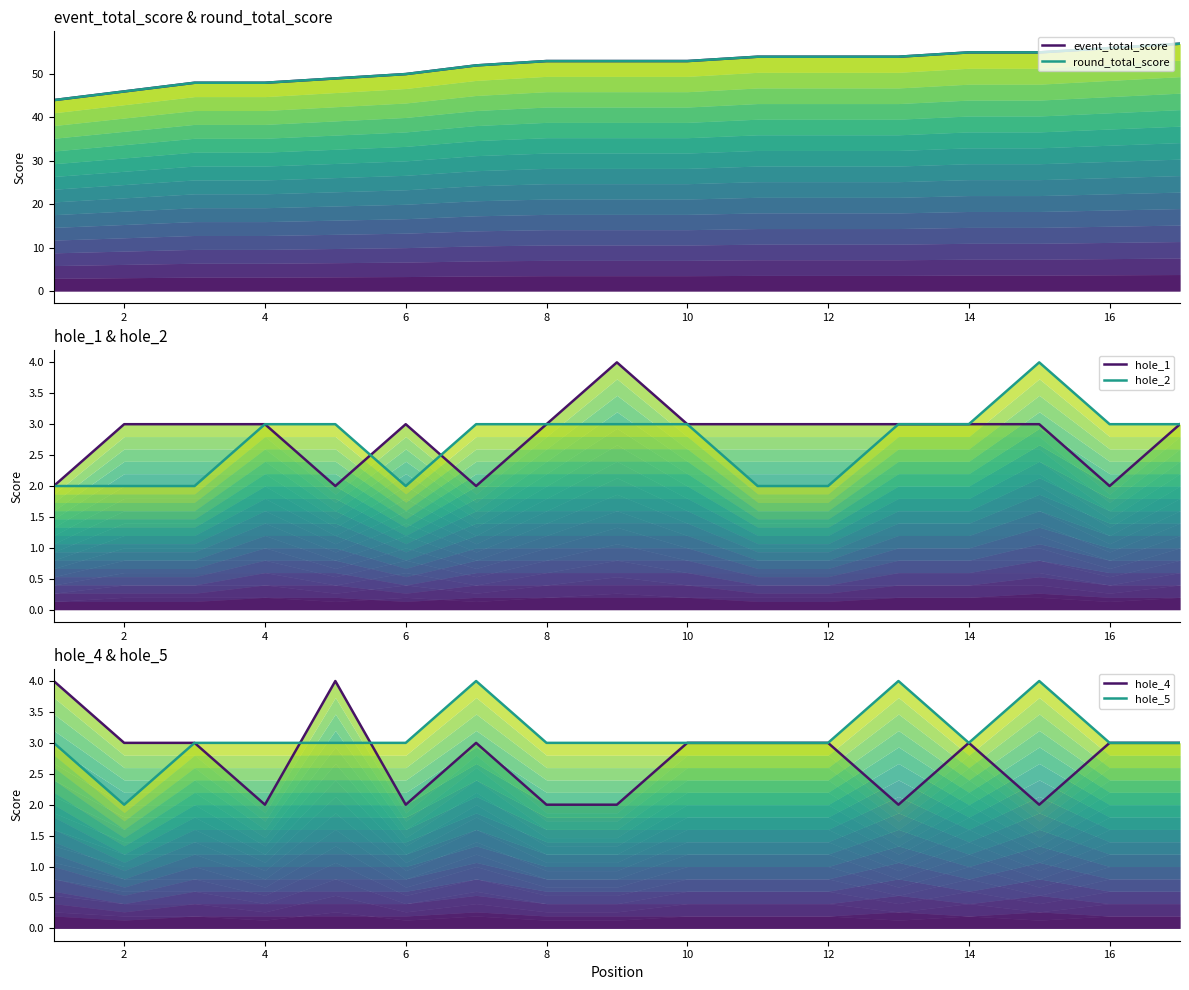

What is the maximum value shown in the chart?

57